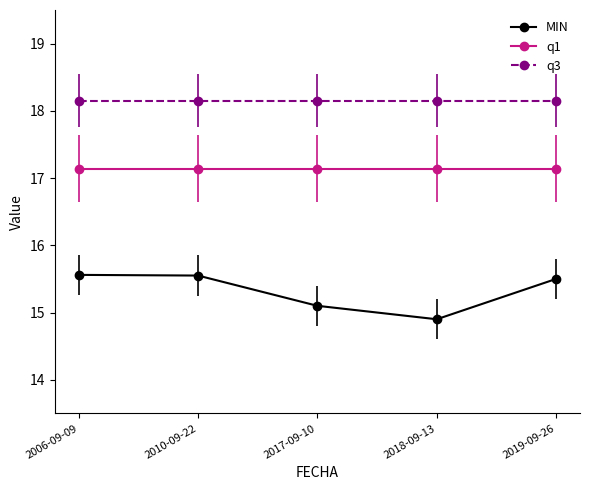

List the series in order of their overall mean, highest first.

q3, q1, MIN